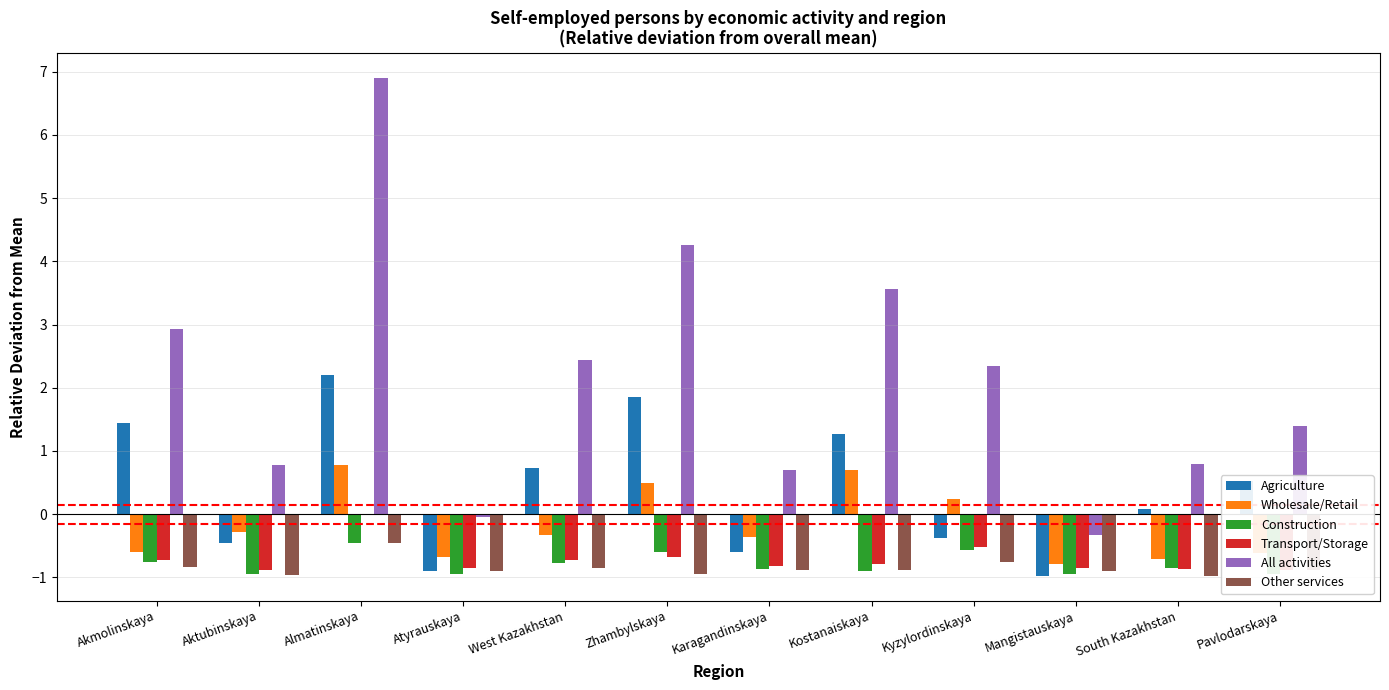

Which series changed the most between Karagandinskaya and Mangistauskaya?

All activities